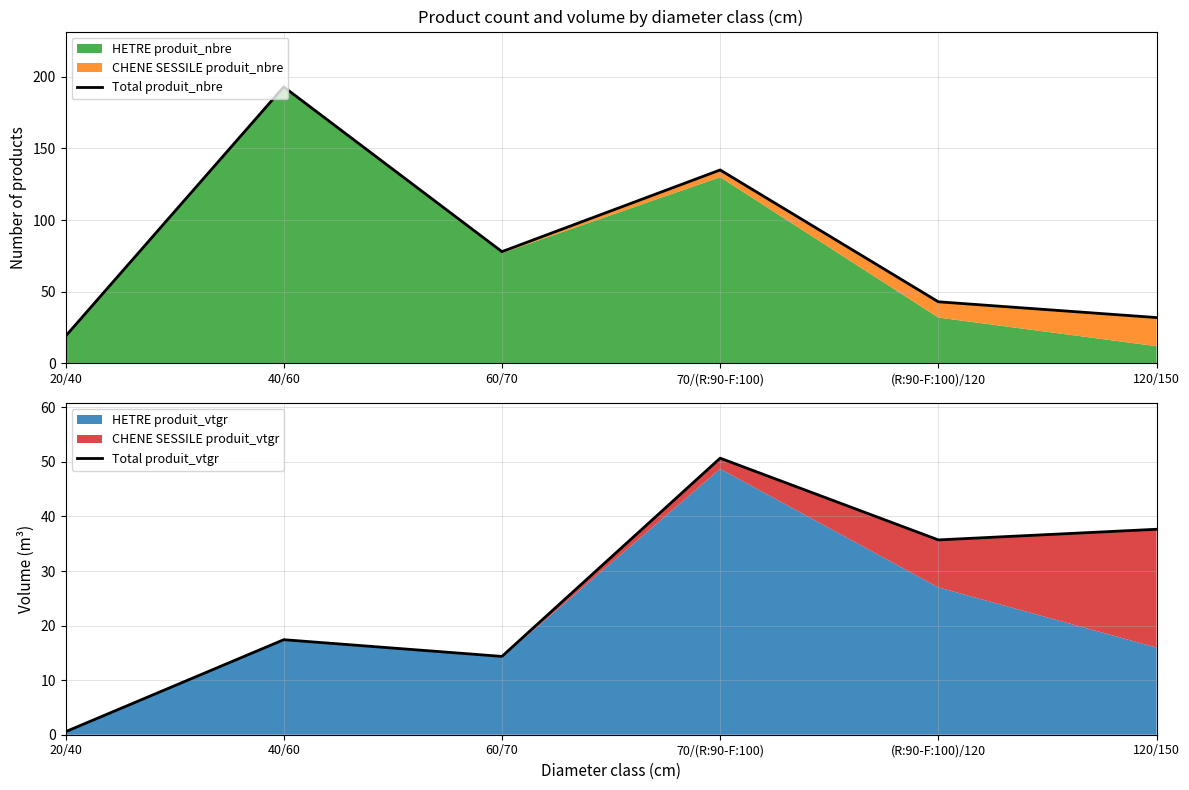

Is the value of Total produit_vtgr at 120/150 greater than the value of Total produit_nbre at 40/60?

No